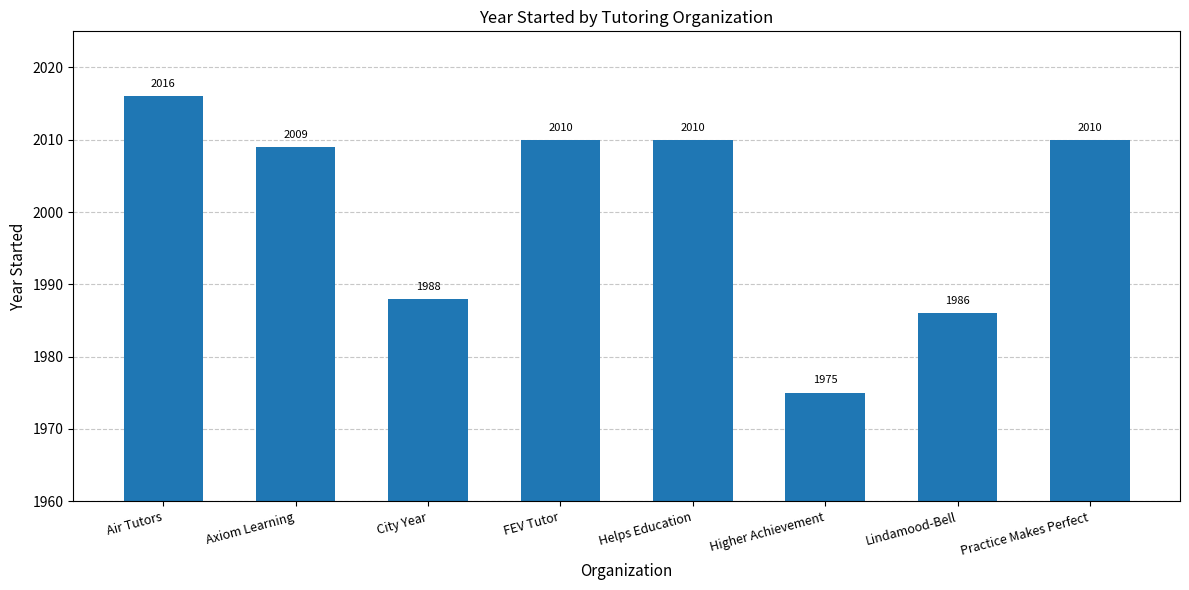

How many categories are shown in the chart?

8